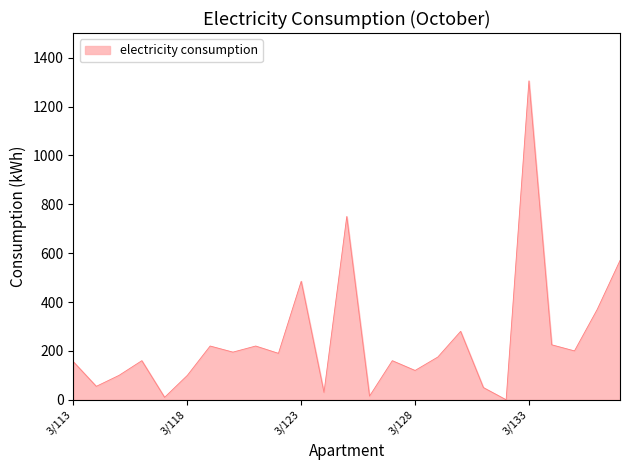

What is the difference between the maximum and minimum values?

1305